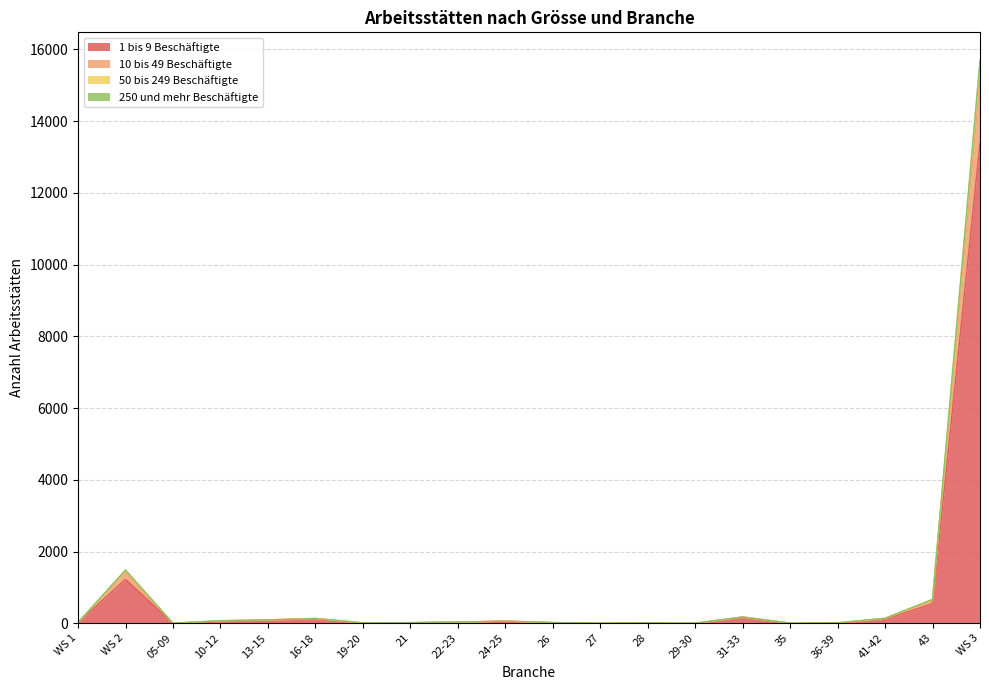

True or false: 1 bis 9 Beschäftigte has more than 0 interior local peaks.

True